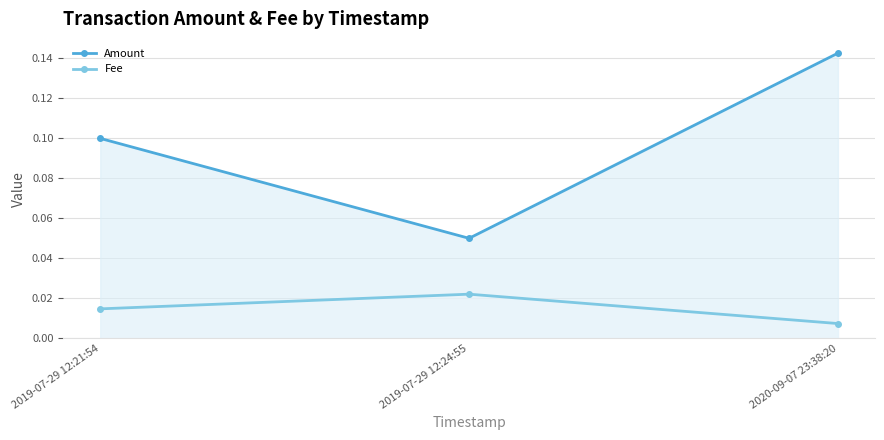

What is the label of the 2nd point from the left?

2019-07-29 12:24:55